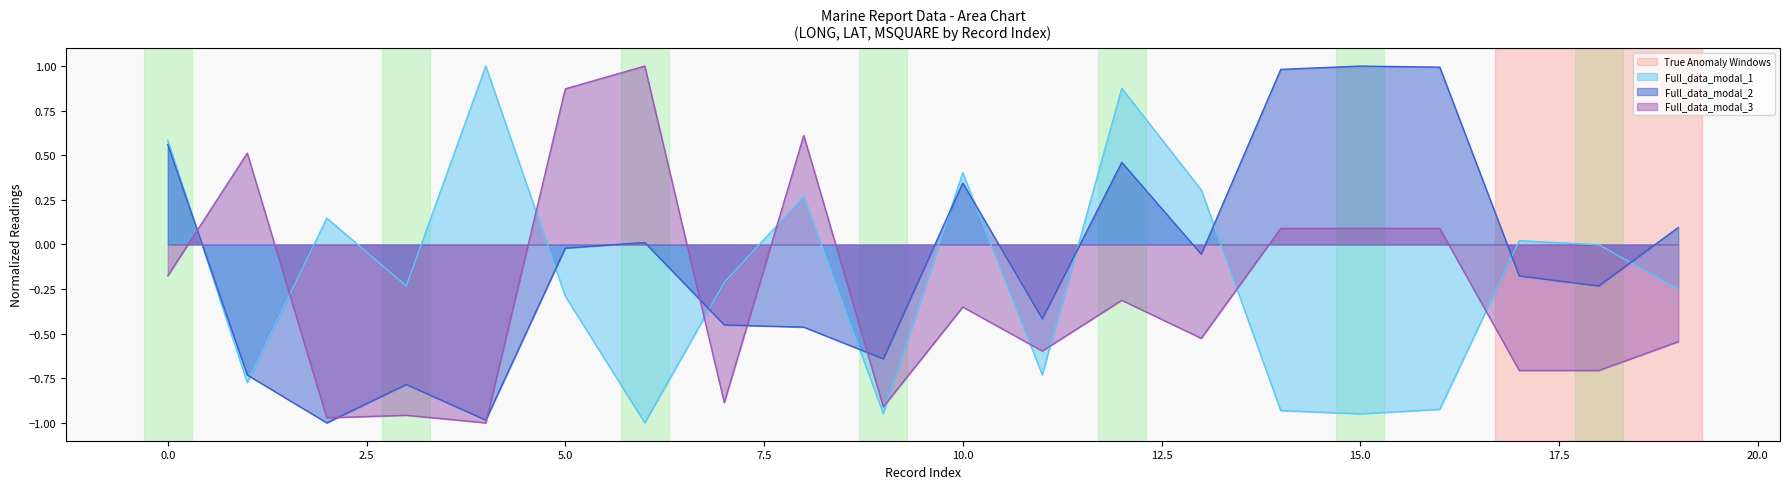

Reading right to left, what are all the values shown in this chart?

LONG: -0.3	-0.0	0.0	-0.9	-0.9	-0.9	0.3	0.9	-0.7	0.4	-0.9	0.3	-0.2	-1.0	-0.3	1.0	-0.2	0.1	-0.8	0.6
LAT: 0.1	-0.2	-0.2	1.0	1.0	1.0	-0.1	0.5	-0.4	0.3	-0.6	-0.5	-0.5	0.0	-0.0	-1.0	-0.8	-1.0	-0.7	0.6
MSQUARE: -0.5	-0.7	-0.7	0.1	0.1	0.1	-0.5	-0.3	-0.6	-0.4	-0.9	0.6	-0.9	1.0	0.9	-1.0	-1.0	-1.0	0.5	-0.2